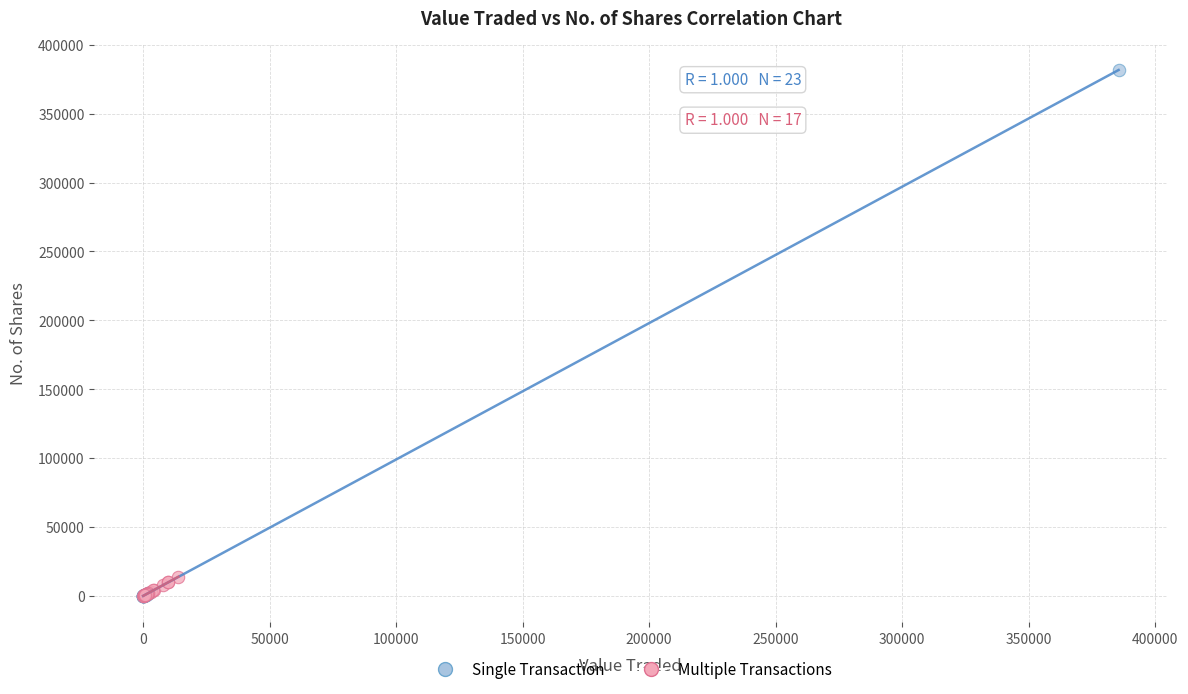

Which series reaches the maximum Y coordinate?

Single Transaction